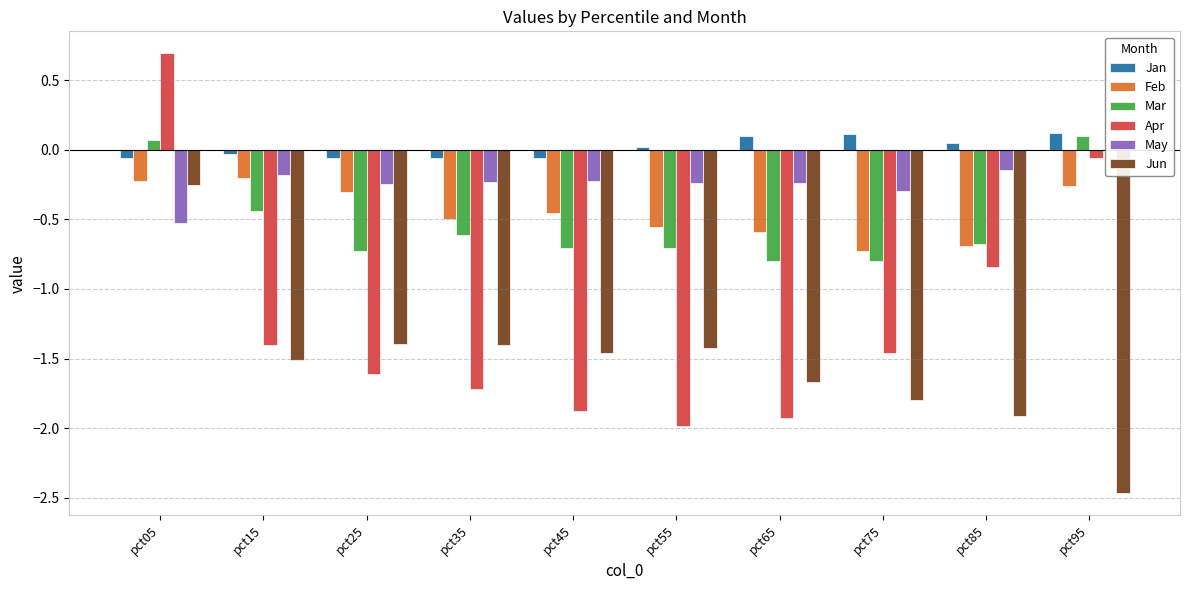

What is the value of the Mar bar at the 9th from the left?

-0.7